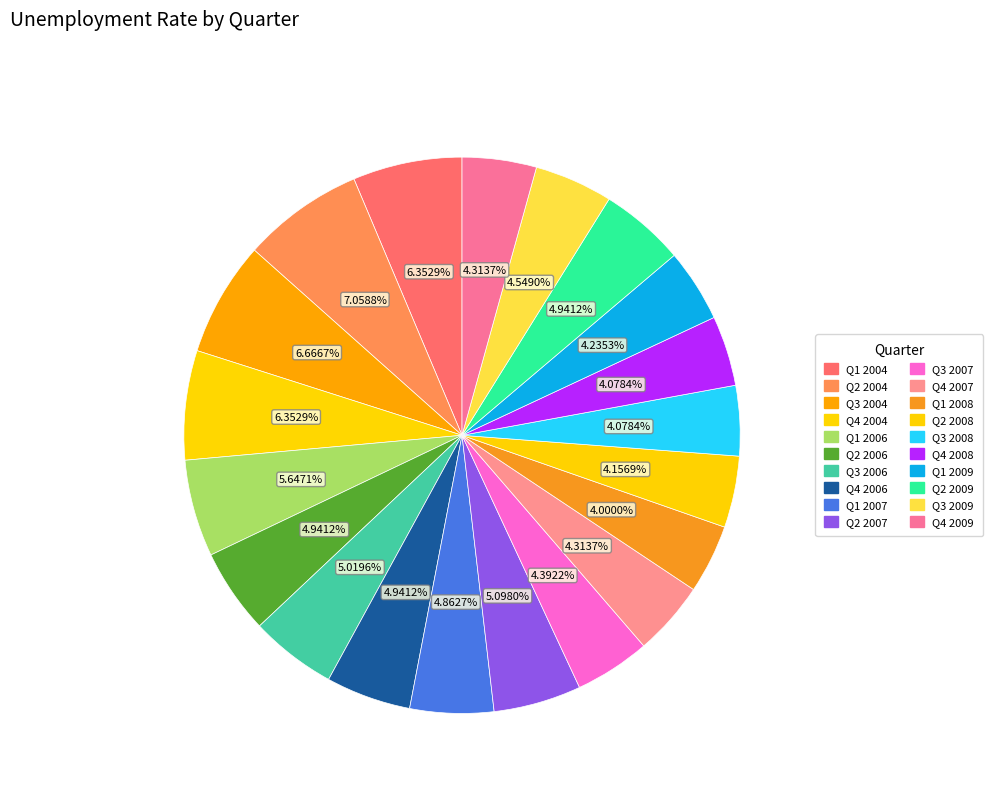

Is there a majority slice in this chart?

No